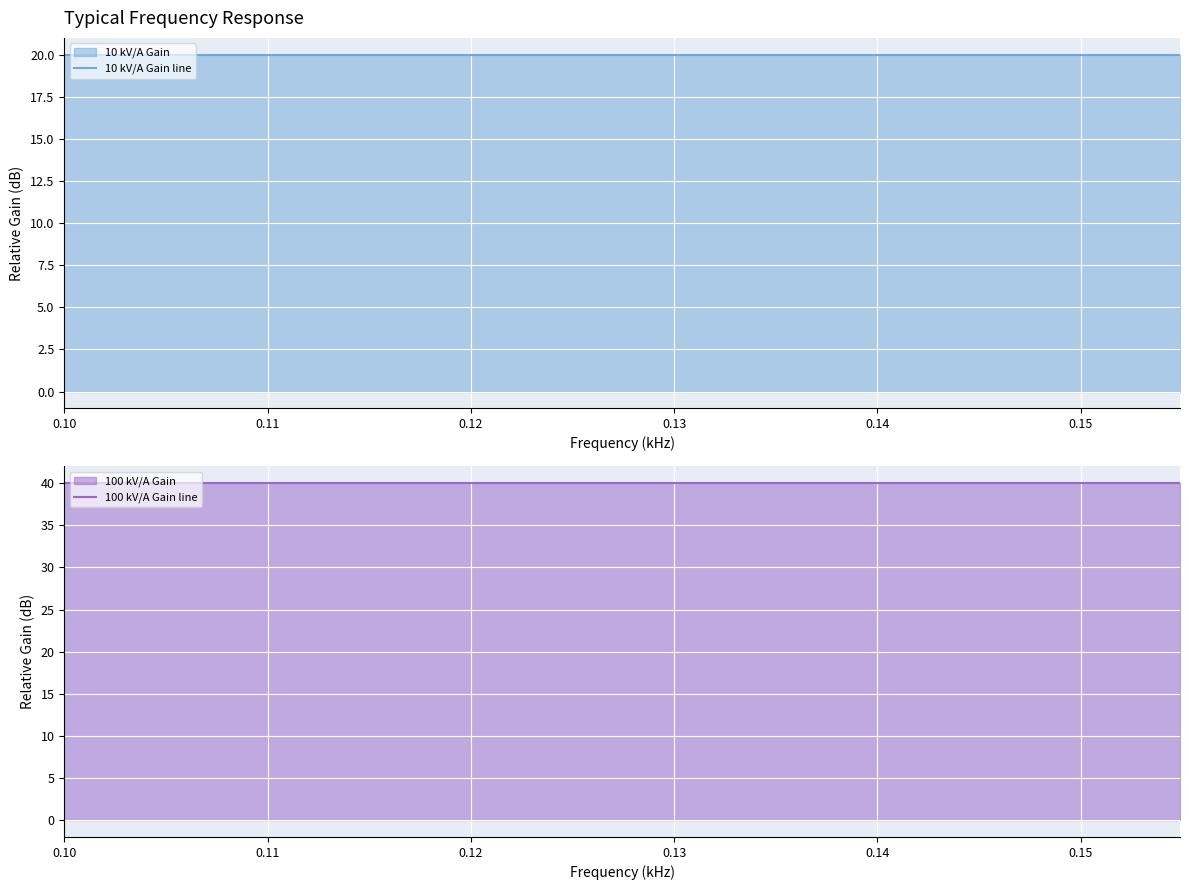

True or false: 10 kV/A Gain line has a value of 33.2 at 0.15.

False